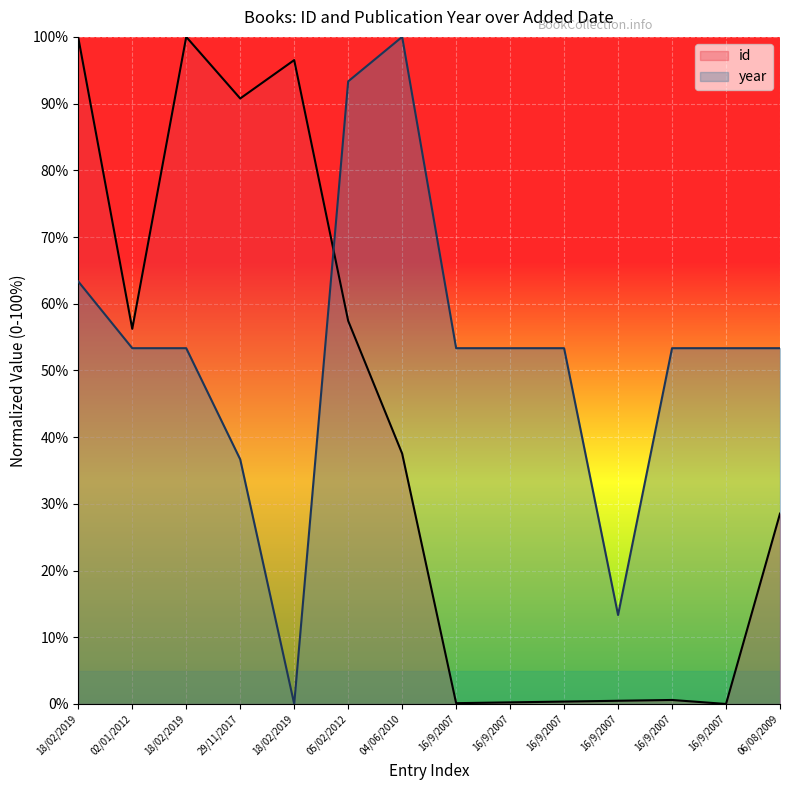

What is the sum of the year values at 16/9/2007 and 05/02/2012?

106.7